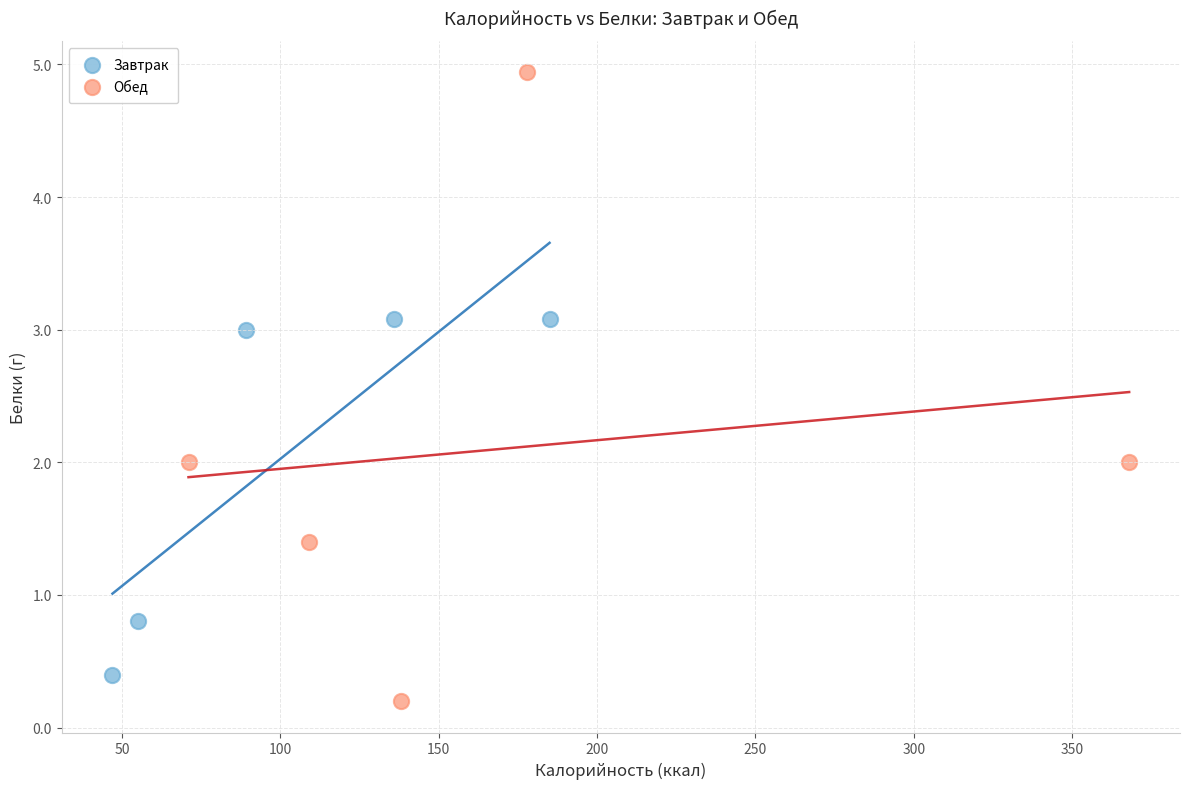

Which series has the widest spread of Y values?

Обед